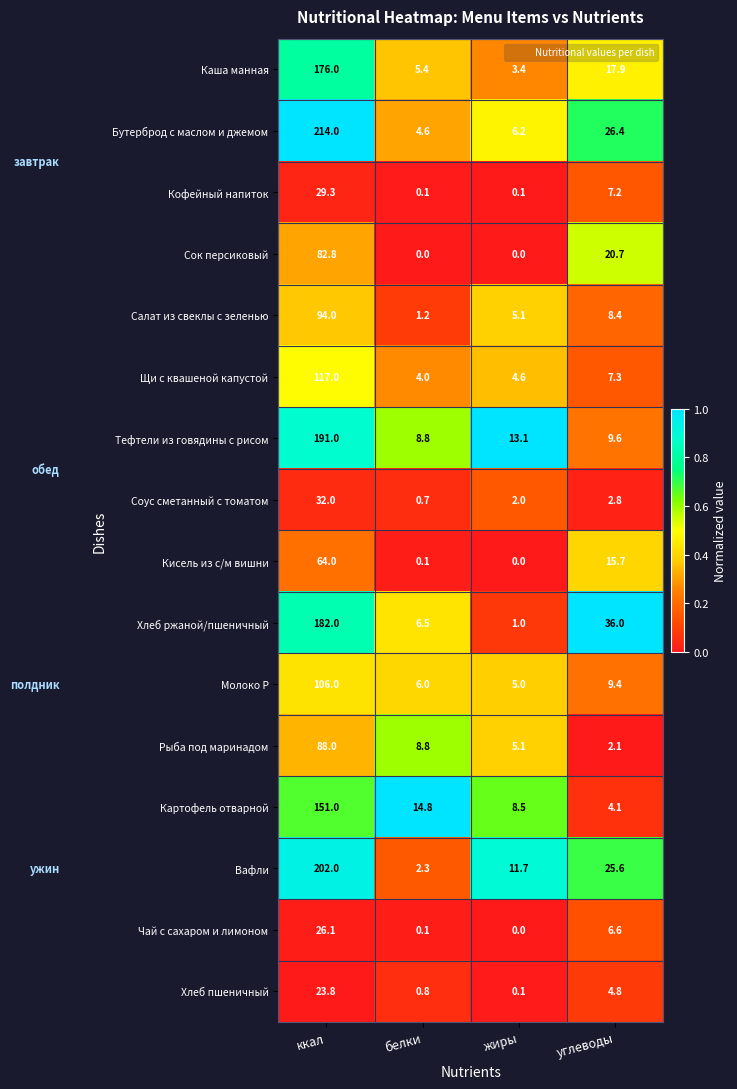

Rank the series by their maximum value, from lowest to highest.

Хлеб пшеничный, Чай с сахаром и лимоном, Кофейный напиток, Соус сметанный с томатом, Кисель из с/м вишни, Сок персиковый, Рыба под маринадом, Салат из свеклы с зеленью, Молоко Р, Щи с квашеной капустой, Картофель отварной, Каша манная, Хлеб ржаной/пшеничный, Тефтели из говядины с рисом, Вафли, Бутерброд с маслом и джемом